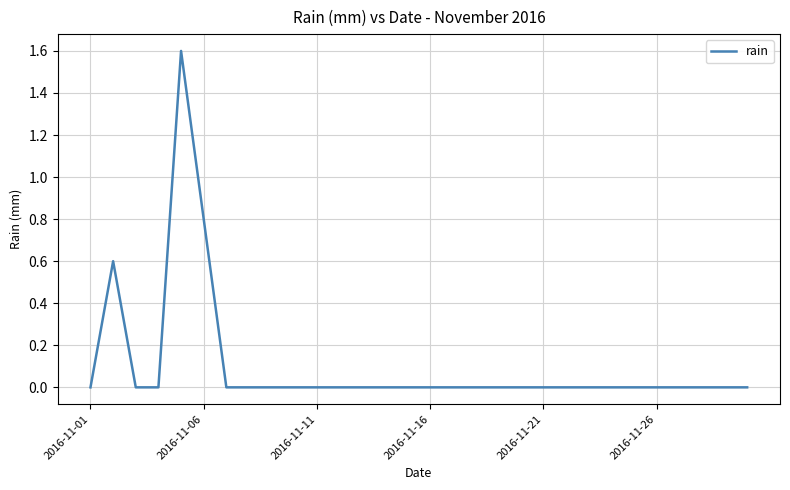

How many lines are shown in the chart?

1